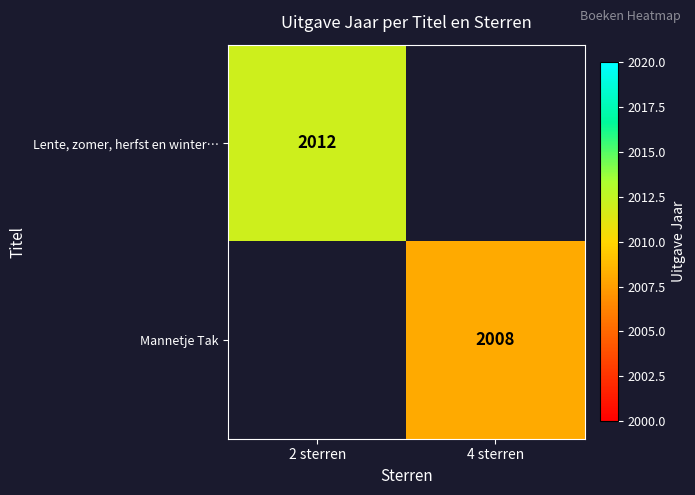

Which label corresponds to the smallest value in the chart?

4 sterren